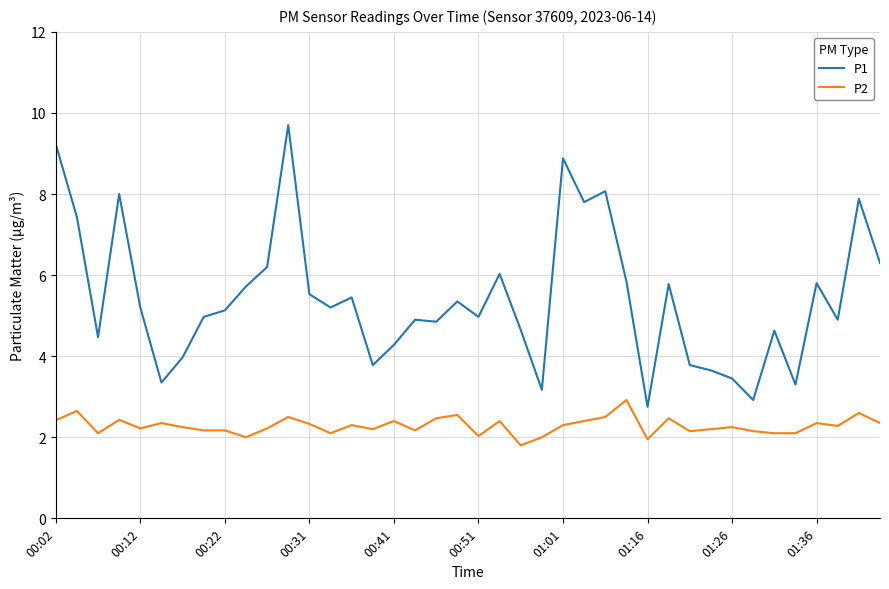

Which series has the largest total across all categories?

P1